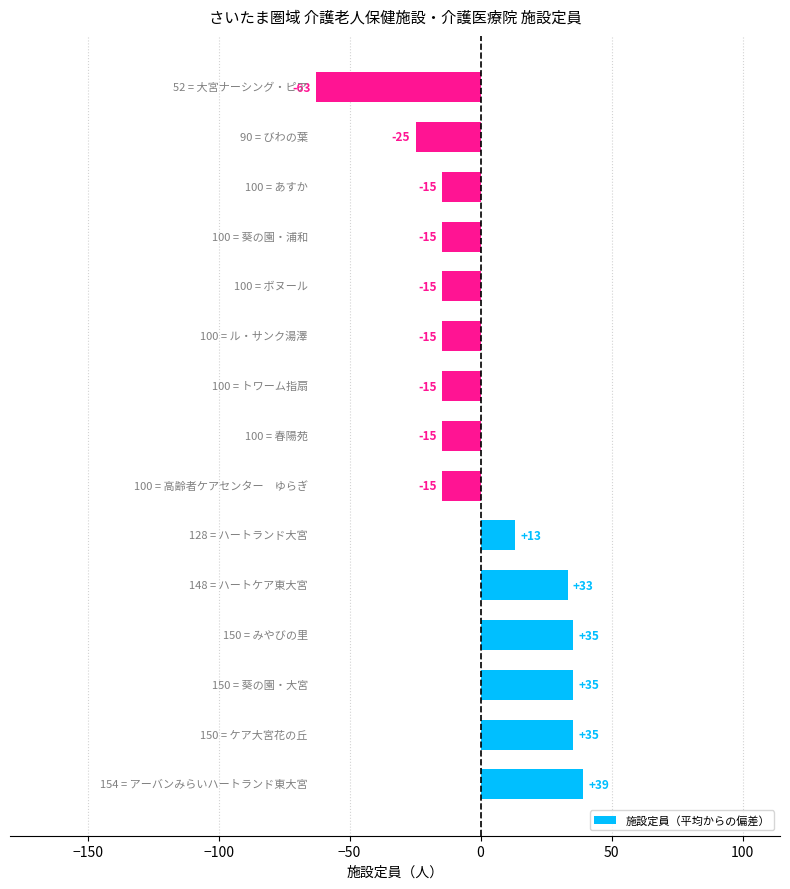

Are the bars horizontal?

Yes